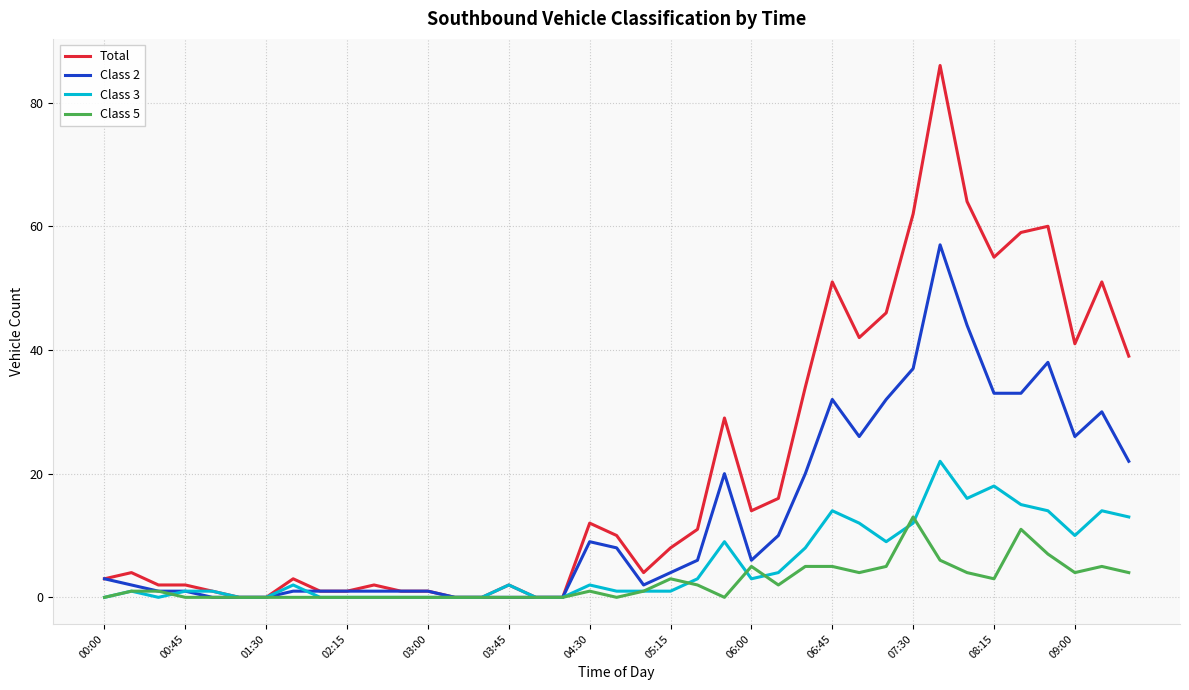

Which series has the largest total across all categories?

Total